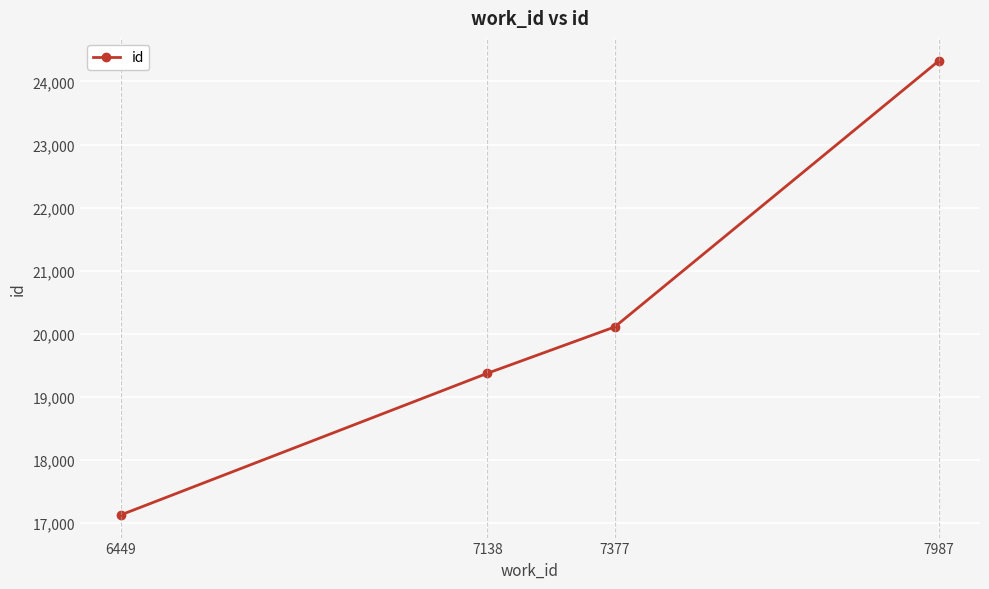

How many series are shown in this chart?

1